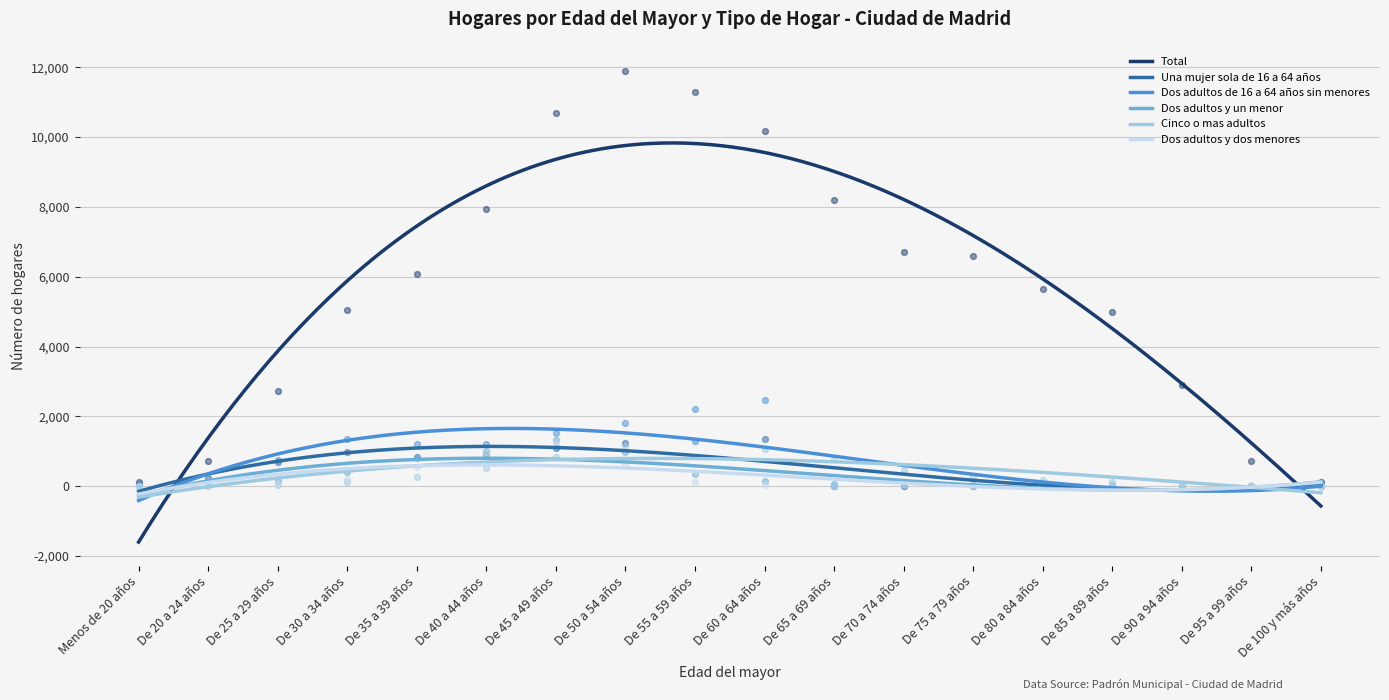

Is the value of Cinco o mas adultos at De 25 a 29 años greater than the value of Dos adultos y un menor at De 75 a 79 años?

No